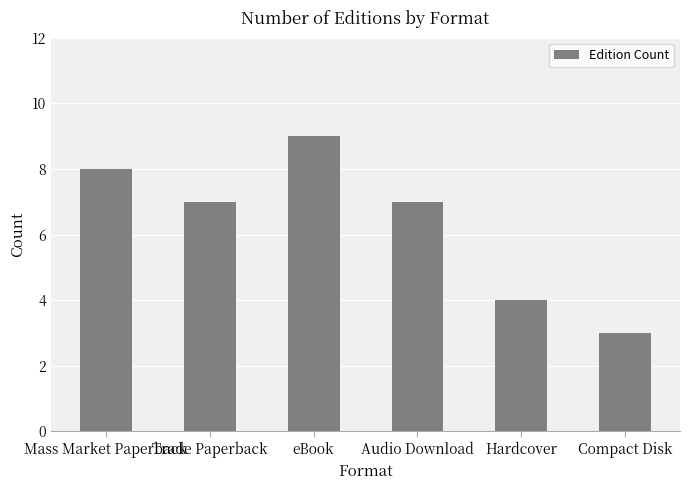

Which has a higher value, Compact Disk or Trade Paperback?

Trade Paperback